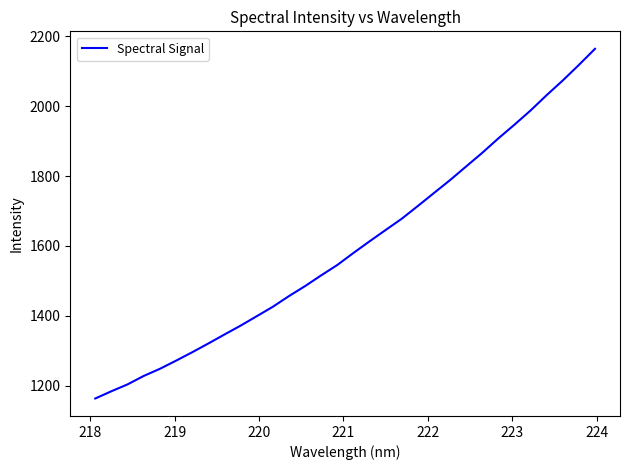

What is the greatest value displayed?

2164.1